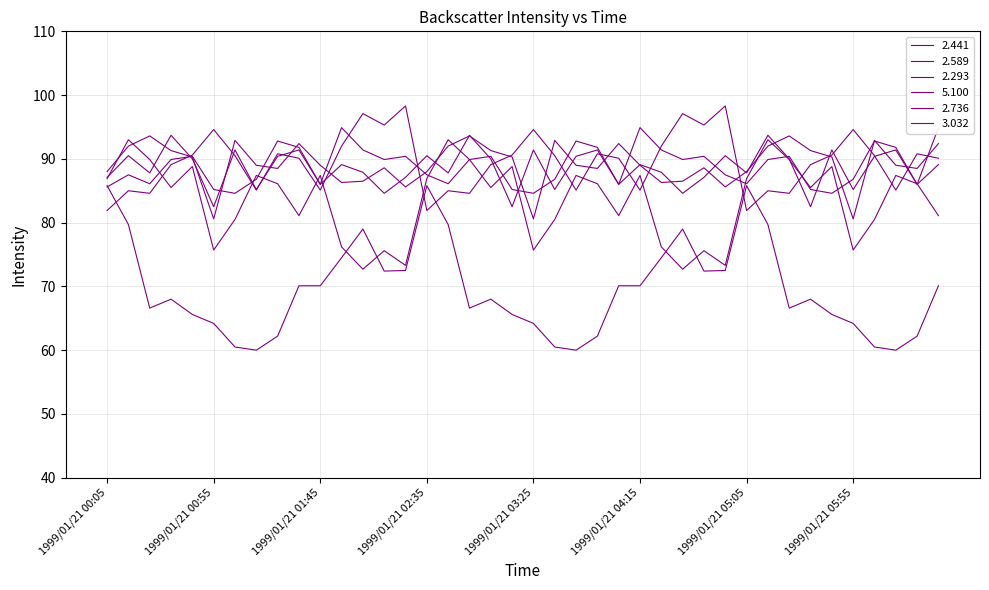

What is the highest value of the 5.100 series?

85.8